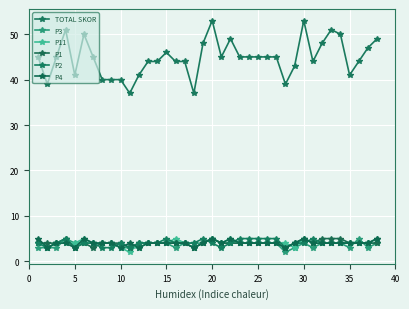

At how many categories does at least one series exceed 22?

38